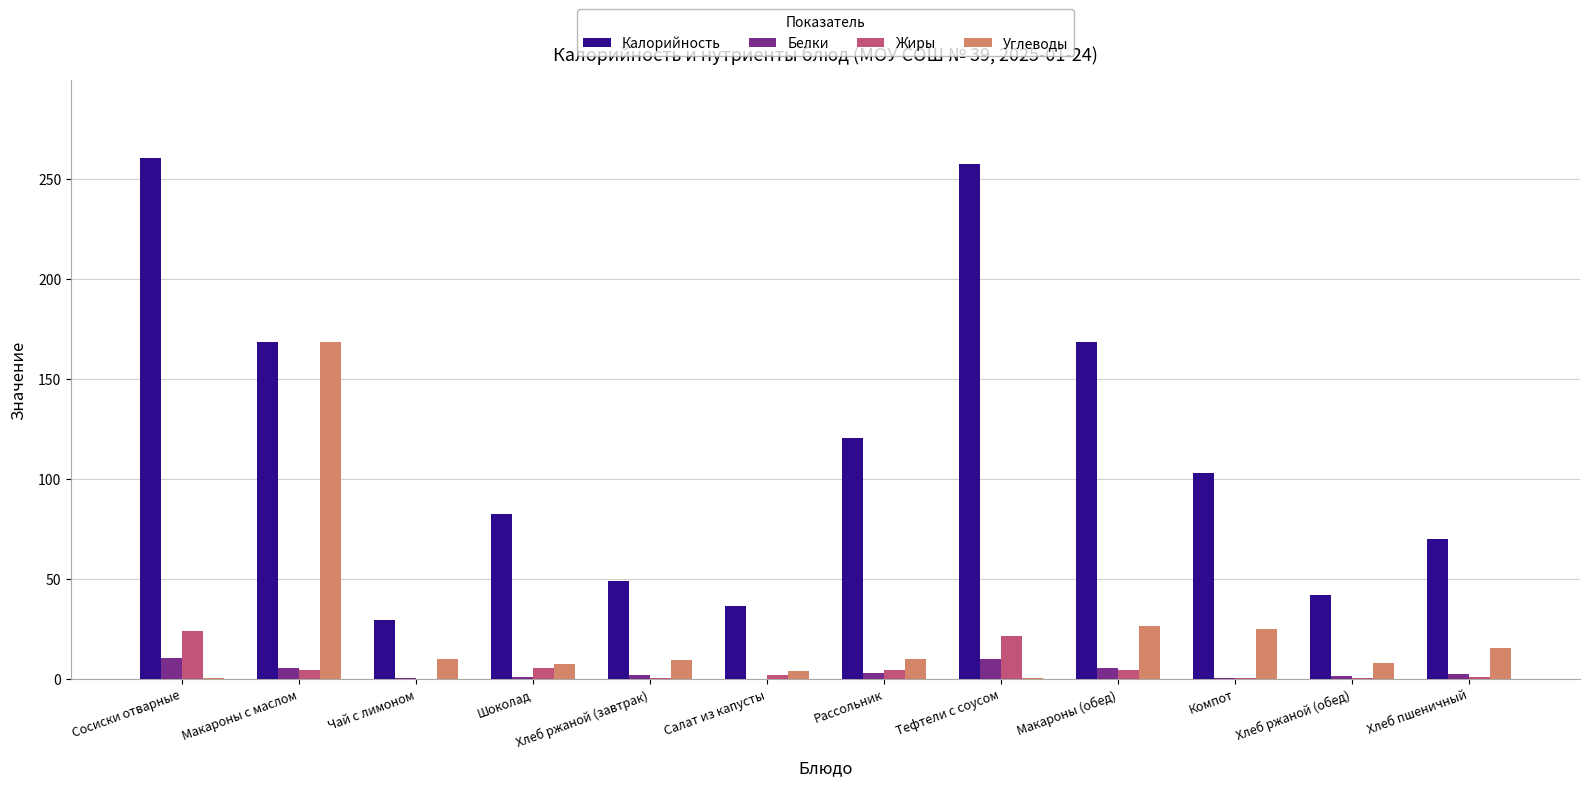

Between Шоколад and Тефтели с соусом, which series saw the biggest shift?

Калорийность